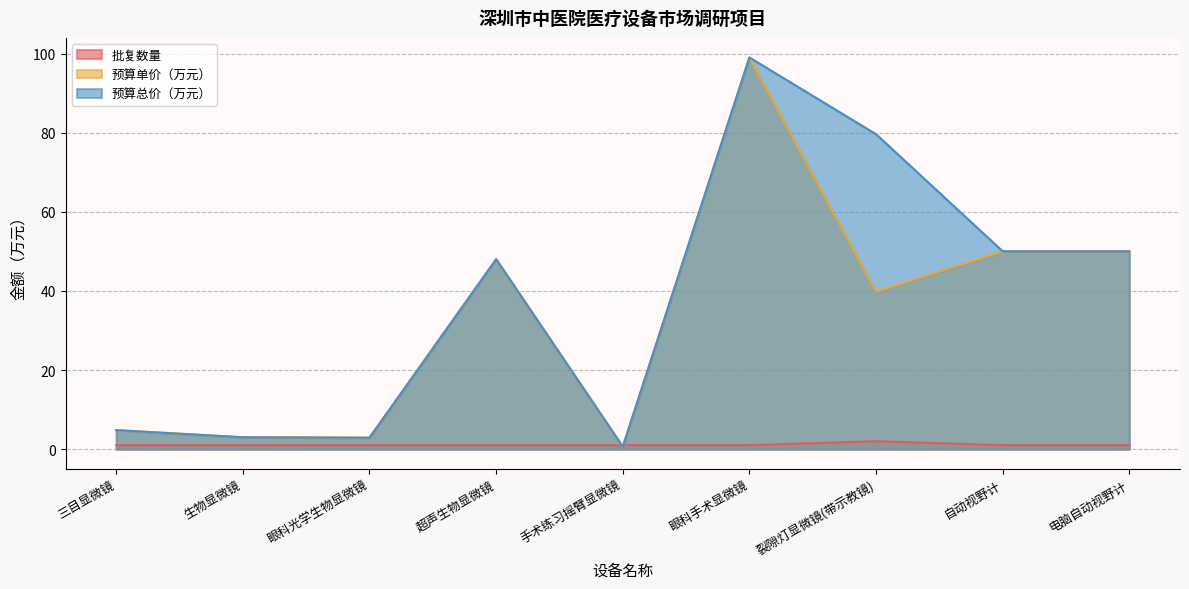

What is the sum of the 批复数量 values at 眼科手术显微镜 and 超声生物显微镜?

2.0